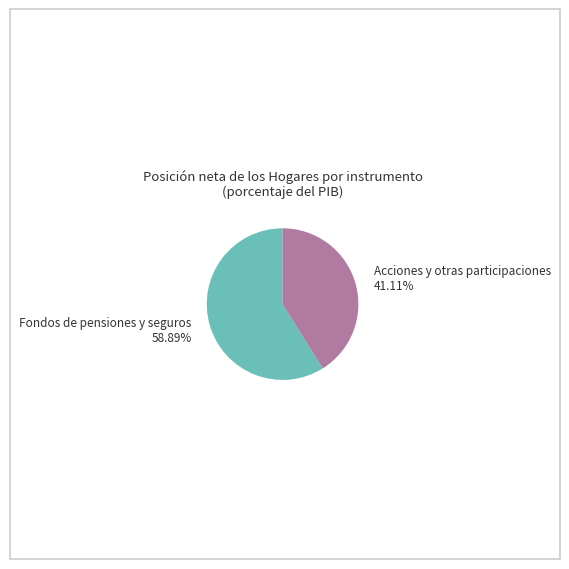

Is there a majority slice in this chart?

Yes